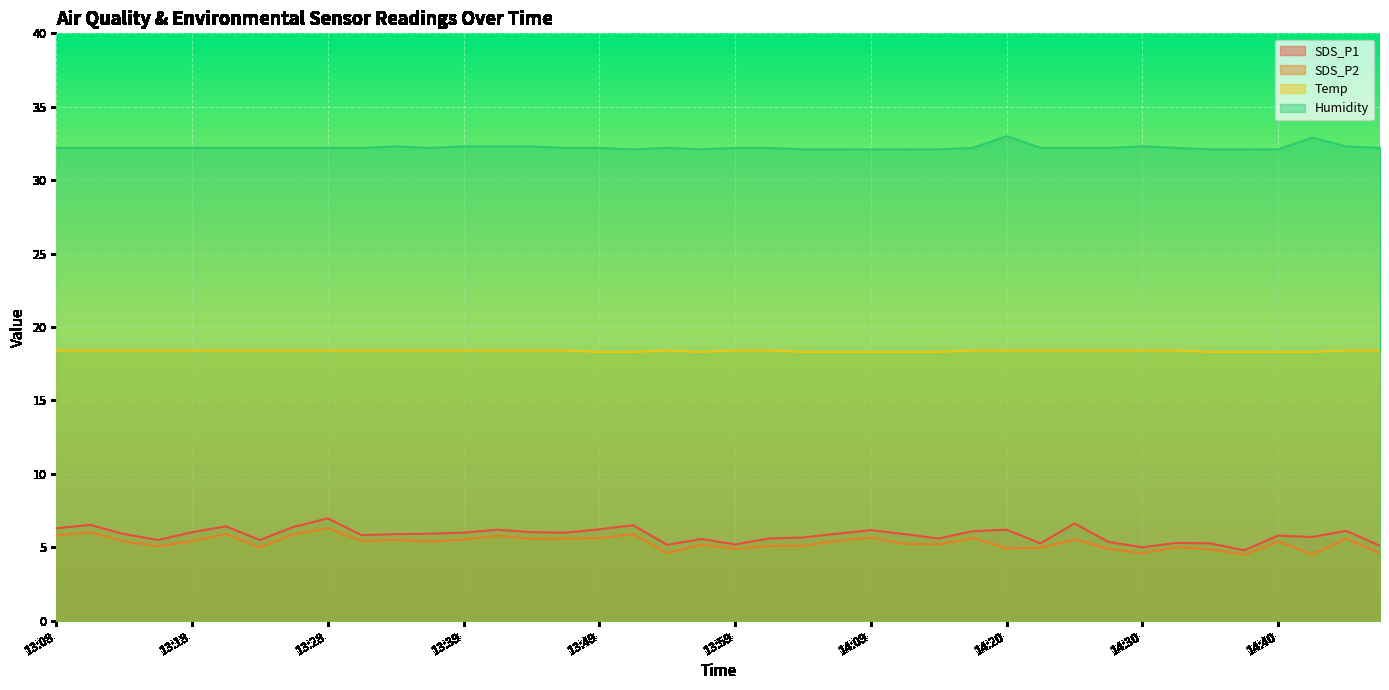

True or false: SDS_P2 and SDS_P1 intersect in this chart.

False